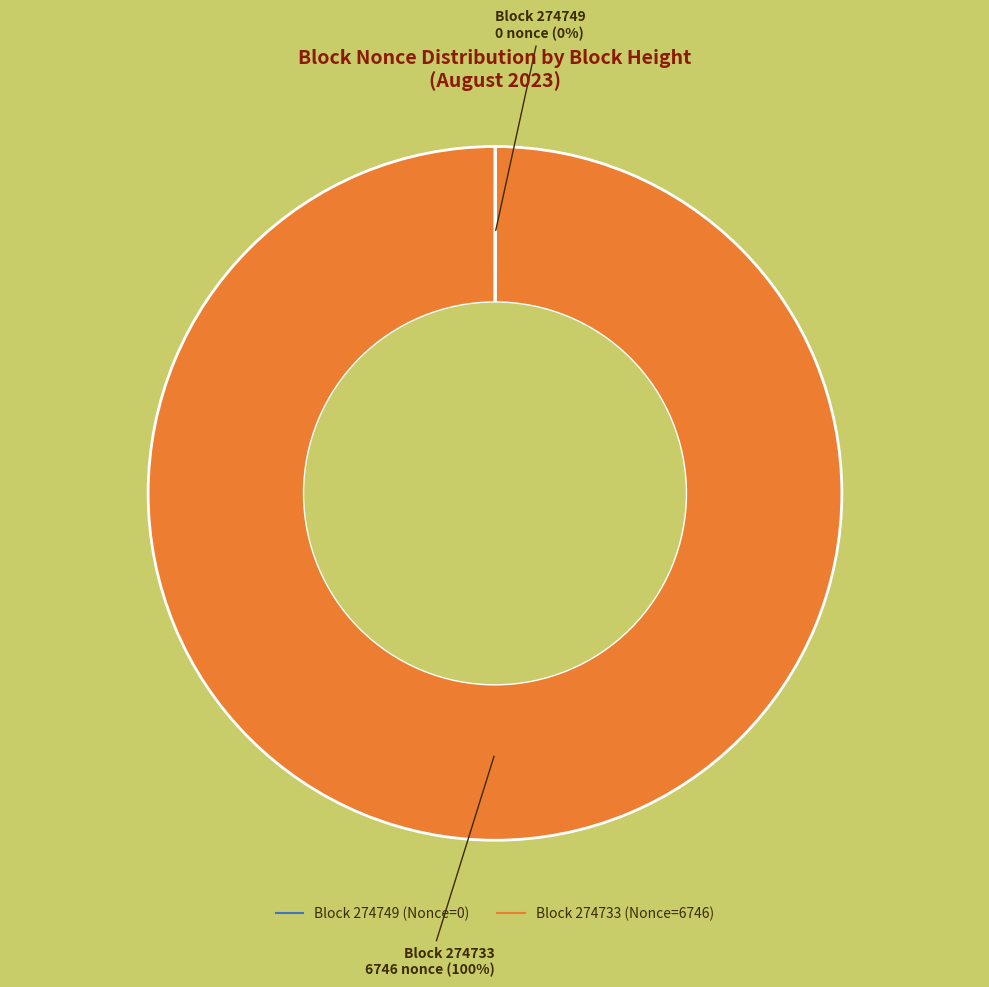

To the nearest percent, what is the difference between the largest and smallest slice percentages?

100%